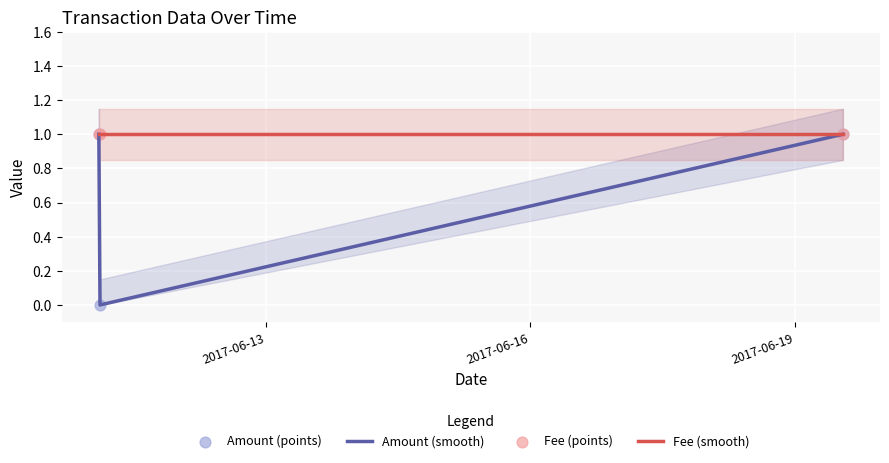

Which series has the largest Y range (max minus min)?

Amount (smooth)